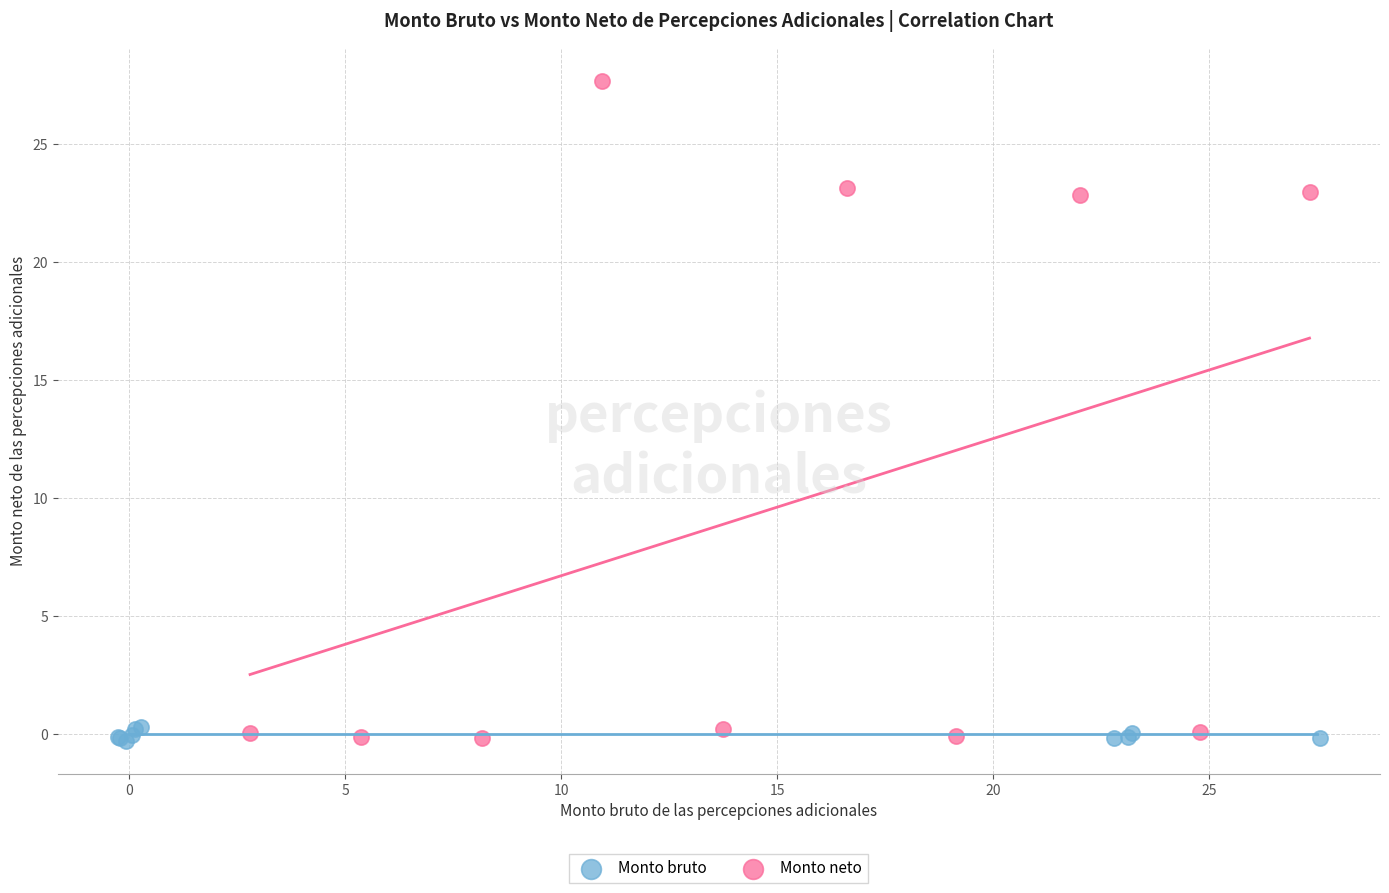

Which series has the largest Y range (max minus min)?

Monto neto